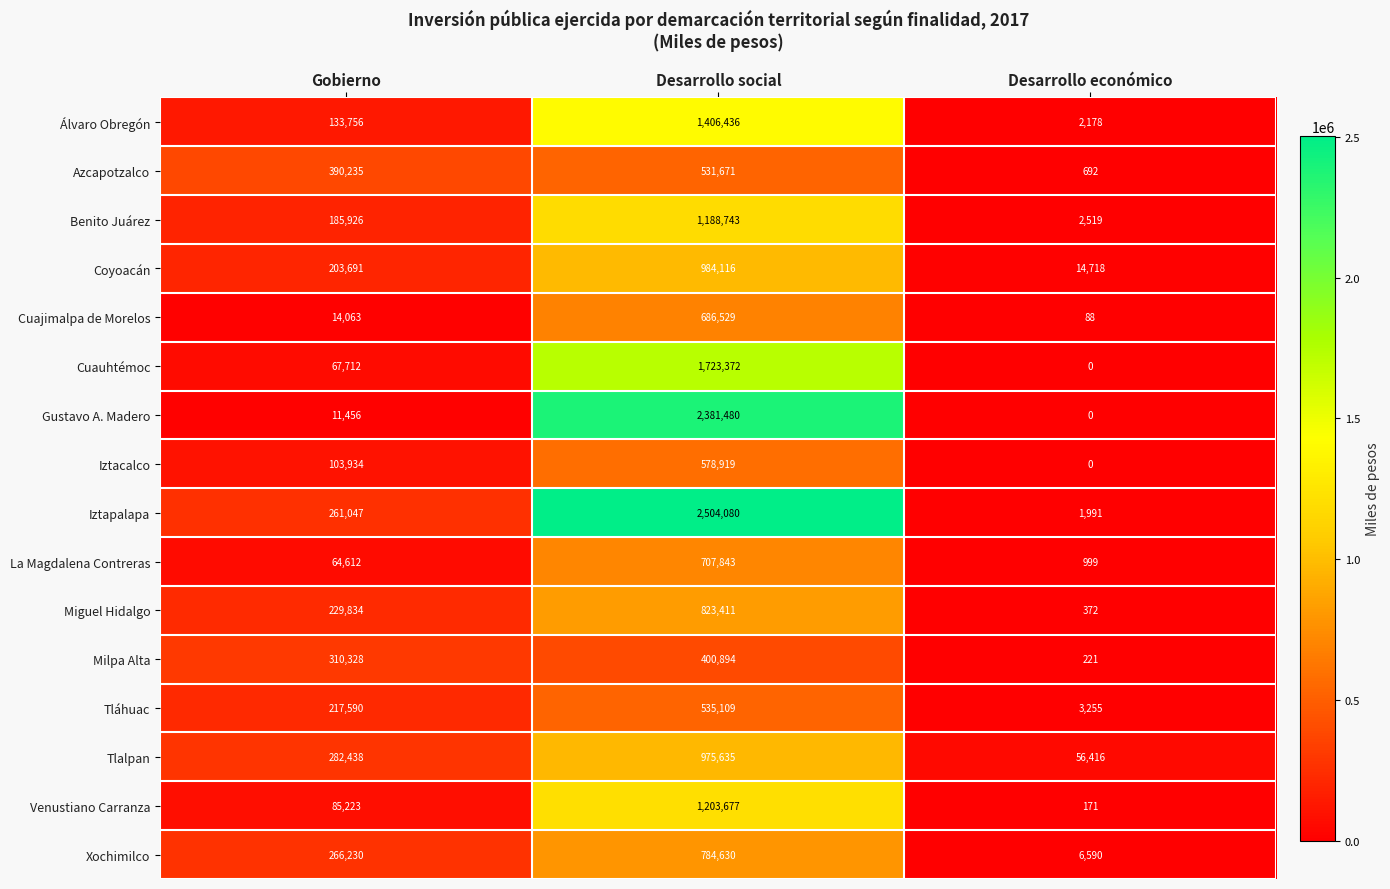

What is the highest value of the Venustiano Carranza series?

1203677